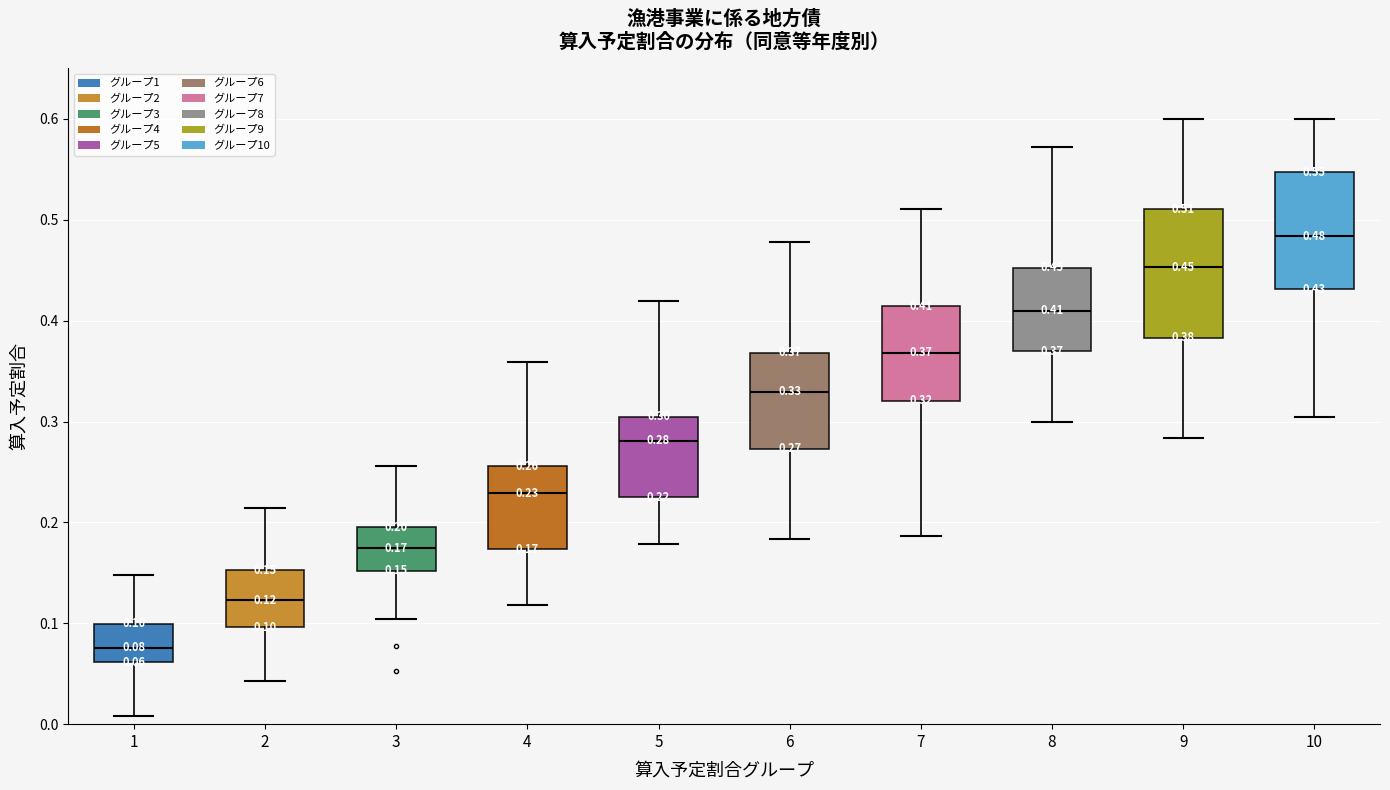

Which box is the tallest, from its lower edge to its upper edge?

9